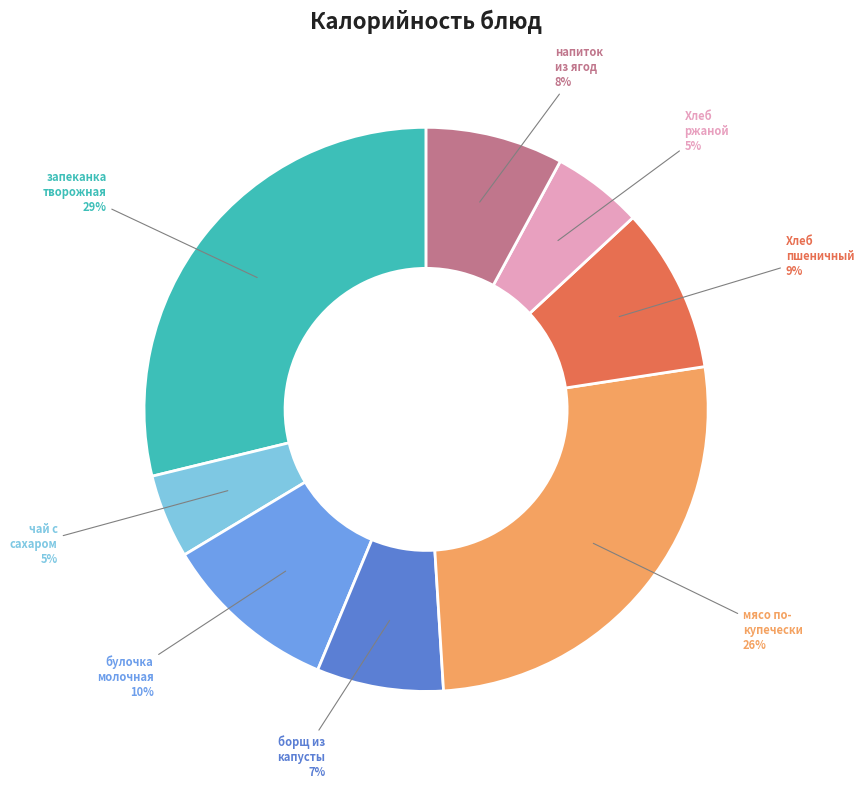

Do булочка молочная and чай с сахаром together represent more than half of the pie?

No